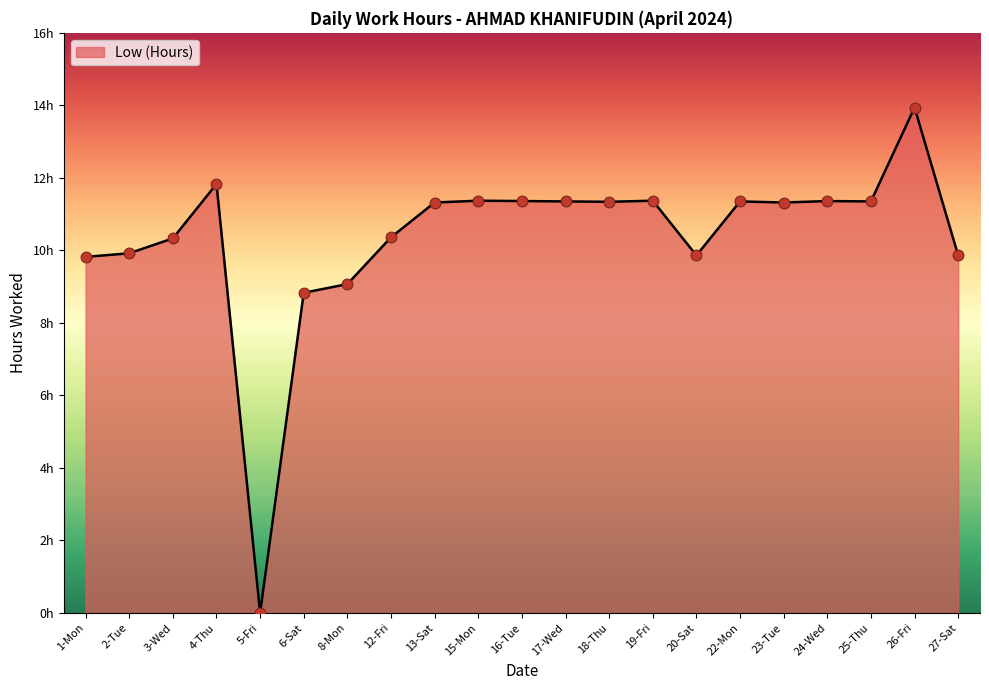

What is the ratio of the value at 17-Wed to the value at 1-Mon?

1.2